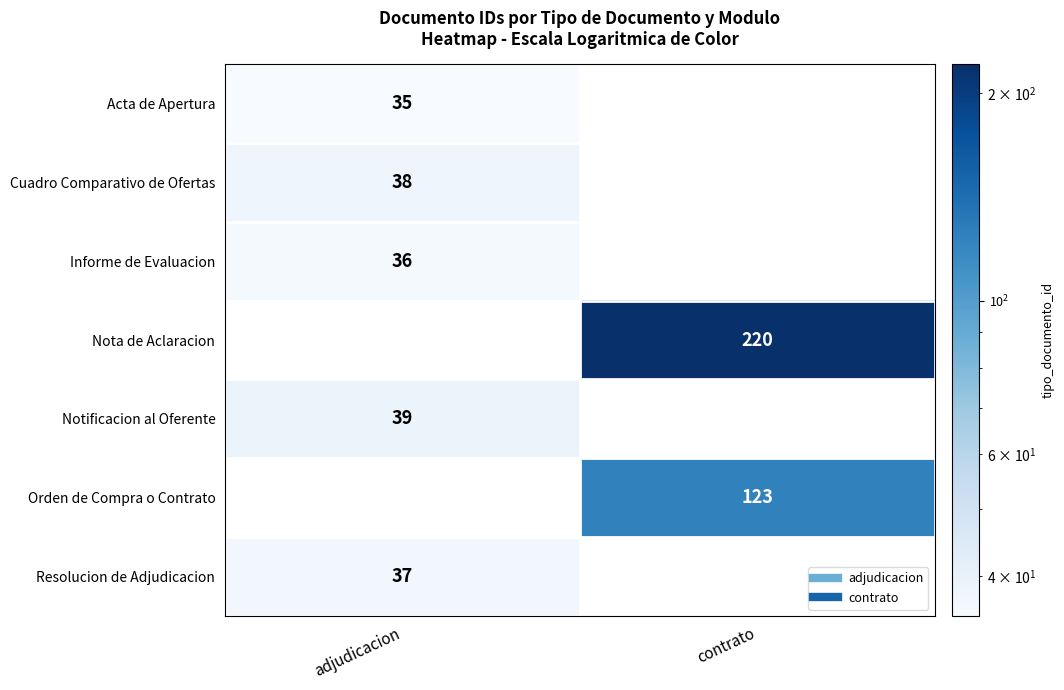

True or false: Notificacion al Oferente has a value of 15.6 at adjudicacion.

False